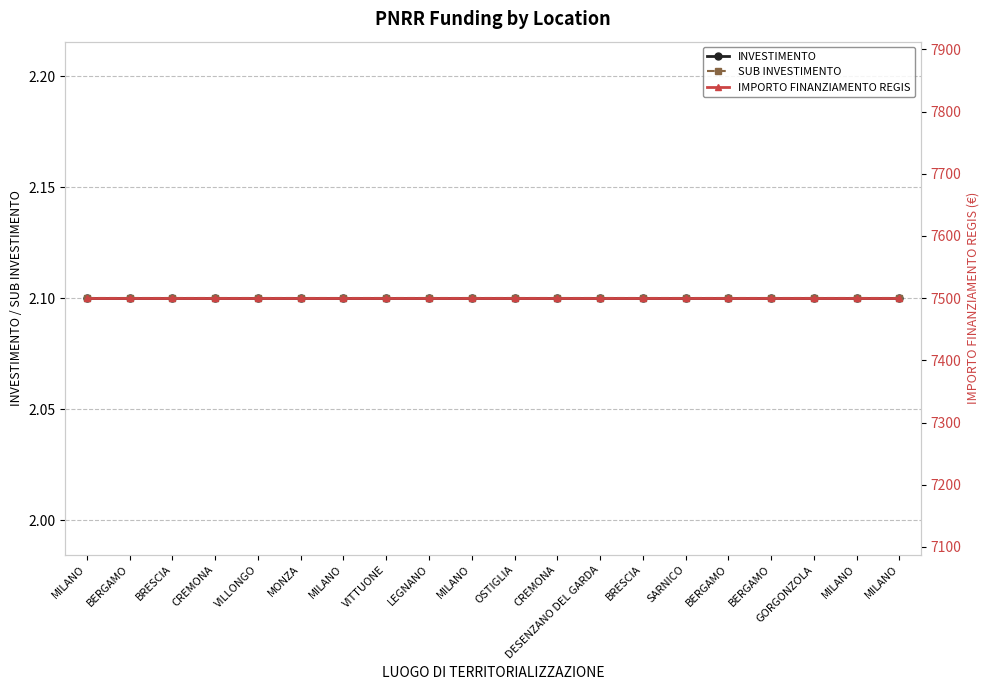

At which category is the sum across all series the highest?

MILANO